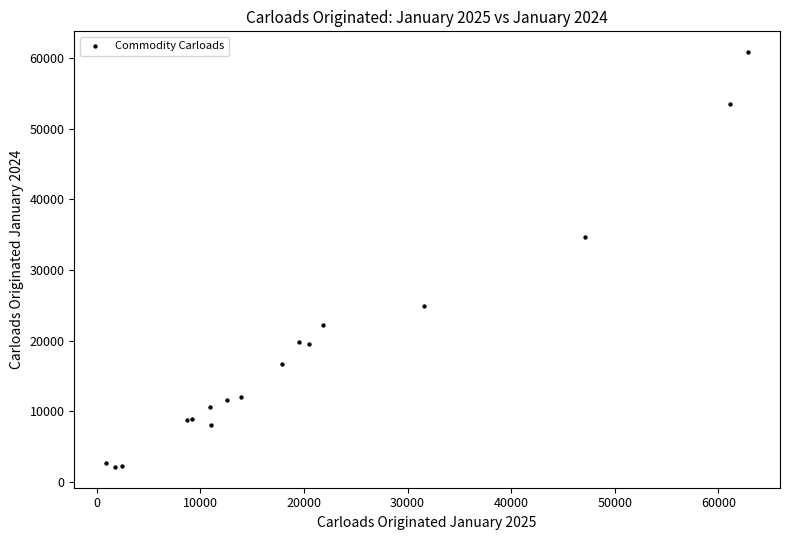

What Y value in the scatter plot is closest to 31486?

34698